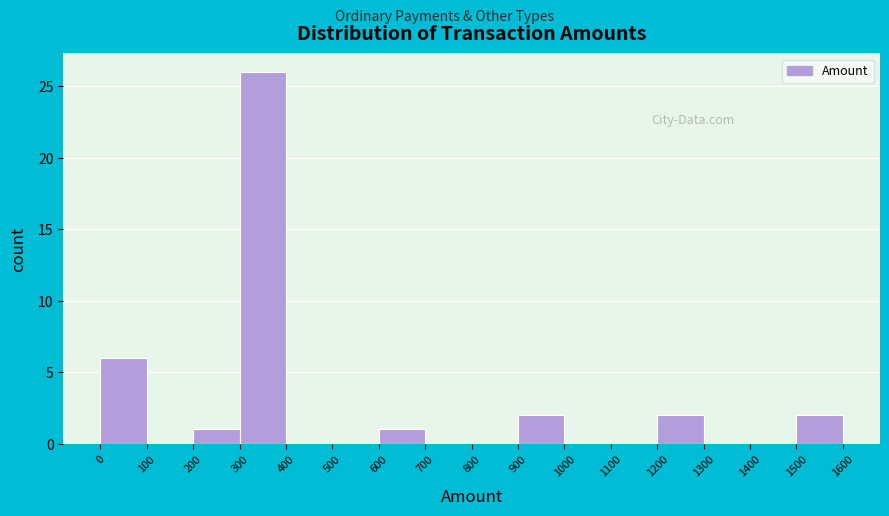

Reading left to right, list every bar in this chart as the range it spans on the x-axis followed by its height. The values are not printed on the chart, so give them approximately, as read against the axis.

0 to 100: 6
100 to 200: 0
200 to 300: 1
300 to 400: 26
400 to 500: 0
500 to 600: 0
600 to 700: 1
700 to 800: 0
800 to 900: 0
900 to 1000: 2
1000 to 1100: 0
1100 to 1200: 0
1200 to 1300: 2
1300 to 1400: 0
1400 to 1500: 0
1500 to 1600: 2